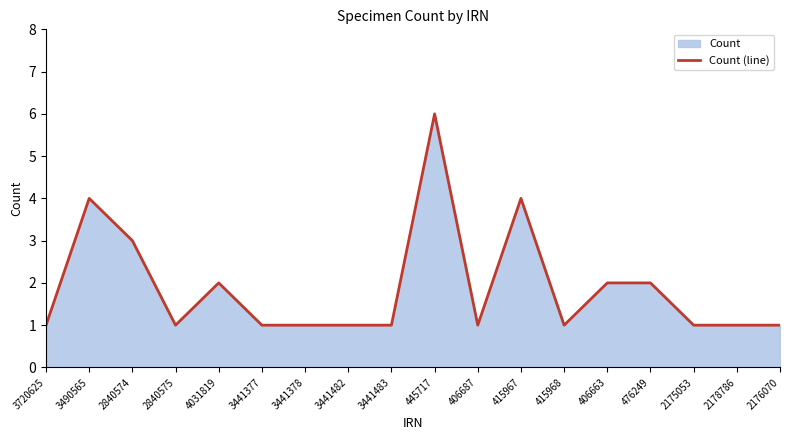

Rank the categories by value from highest to lowest.

445717, 3490565, 415967, 2840574, 4031819, 406663, 476249, 3720625, 2840575, 3441377, 3441378, 3441482, 3441483, 406687, 415968, 2175053, 2178786, 2176070